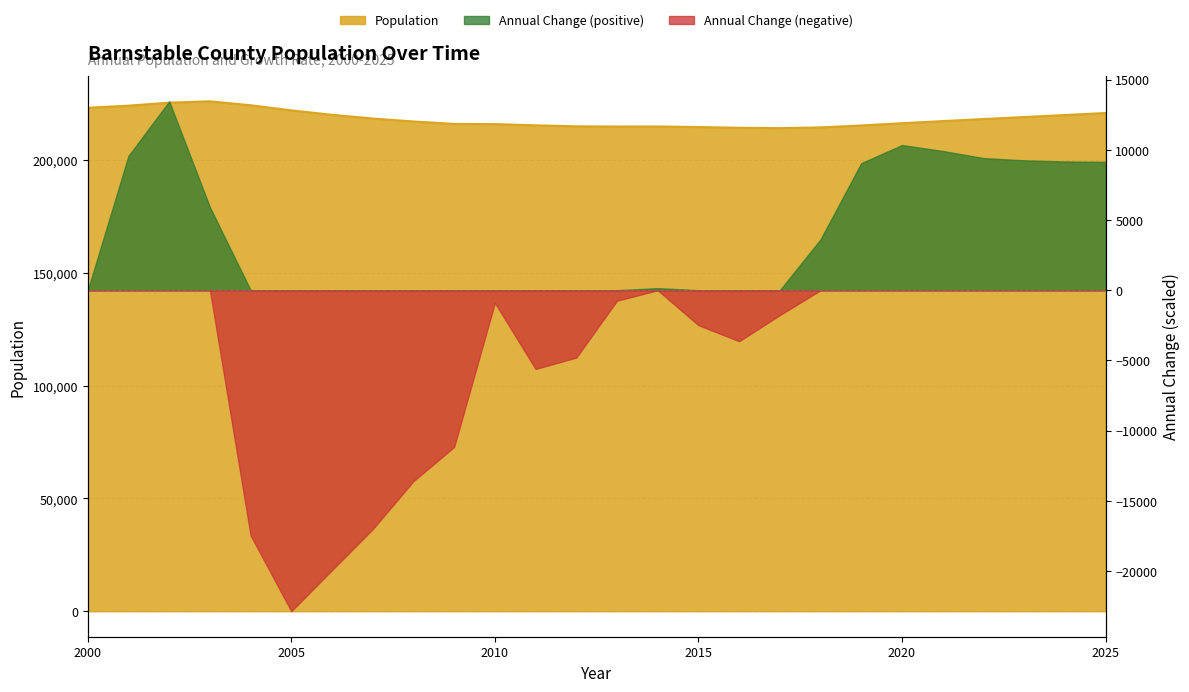

Reading left to right, extract all data points from this chart.

2000=223142.0	2001=224087.0	2002=225421.0	2003=226011.0	2004=224264.0	2005=221995.0	2006=220037.0	2007=218380.0	2008=217066.0	2009=215994.0	2010=215908.0	2011=215372.0	2012=214915.0	2013=214844.0	2014=214858.0	2015=214621.0	2016=214276.0	2017=214108.0	2018=214451.2	2019=215310.0	2020=216294.8	2021=217243.8	2022=218148.4	2023=219041.3	2024=219930.0	2025=220819.6